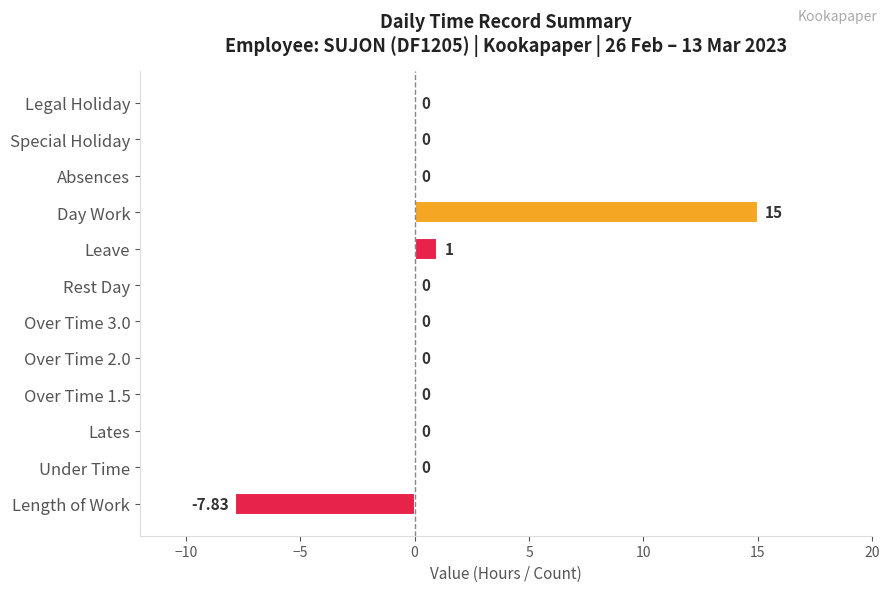

What is the sum of the values at Leave and Lates?

1.0